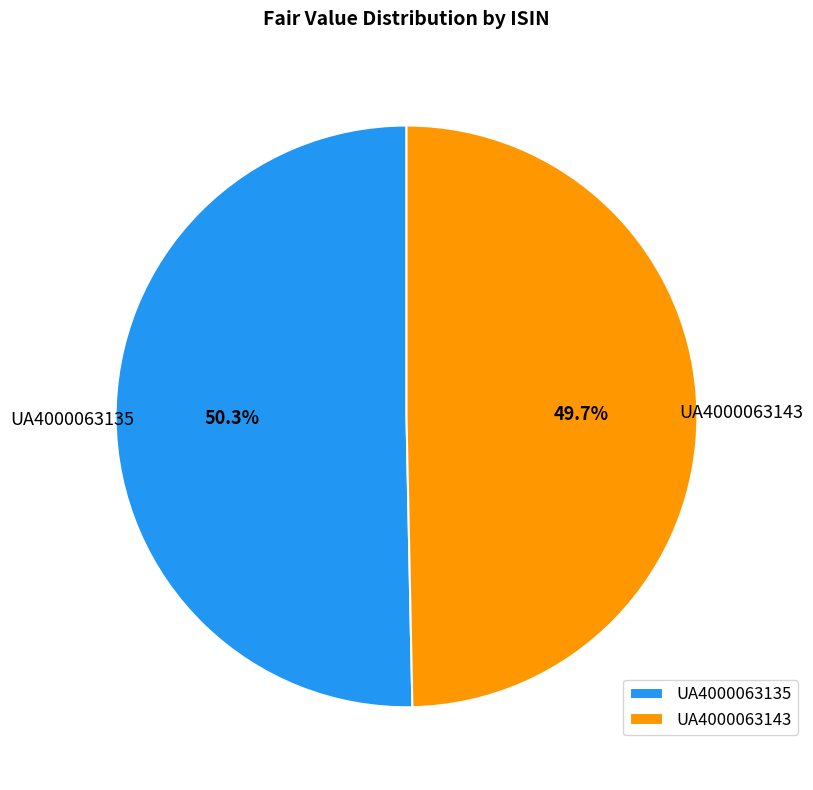

What is the ratio of the value at UA4000063143 to the value at UA4000063135?

1.0